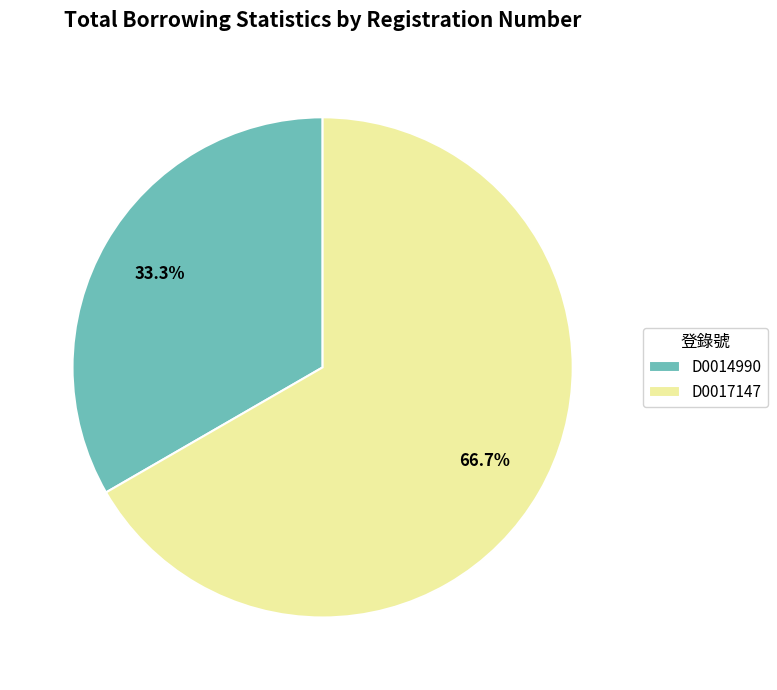

Which slice is the largest?

D0017147